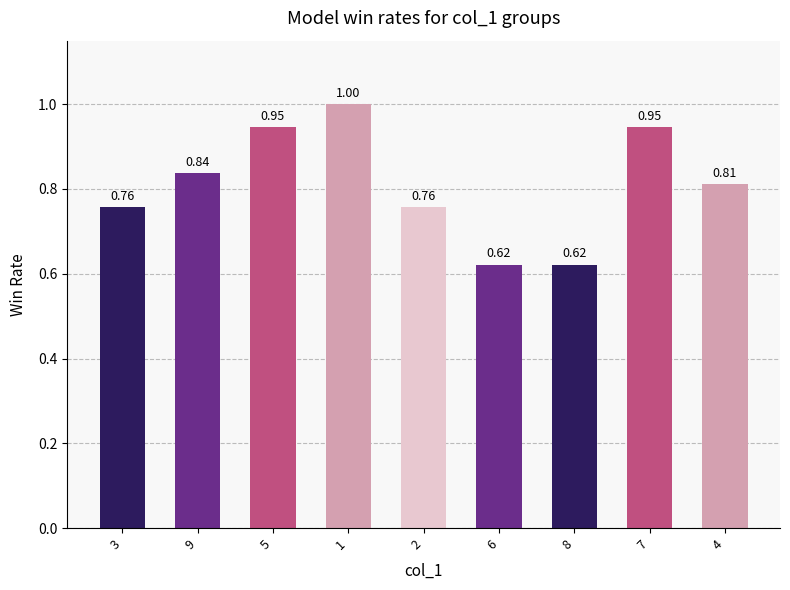

What is the sum of the values at 3 and 6?

1.4